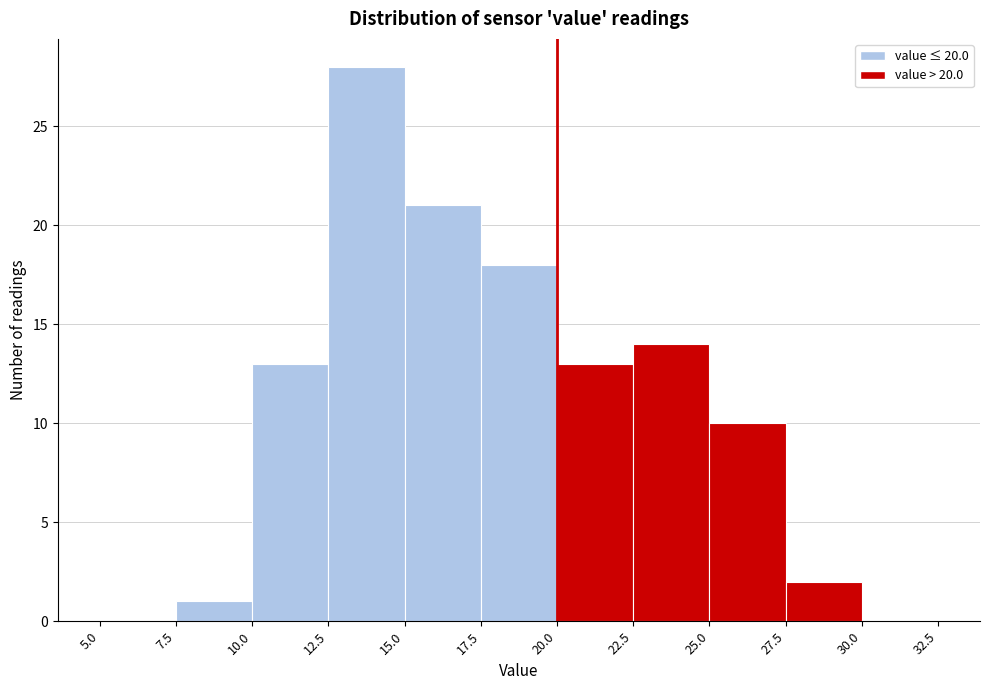

Reading left to right, list every bar in this chart as the range it spans on the x-axis followed by its height. The values are not printed on the chart, so give them approximately, as read against the axis.

5.0 to 7.5: 0
7.5 to 10.0: 1
10.0 to 12.5: 13
12.5 to 15.0: 28
15.0 to 17.5: 21
17.5 to 20.0: 18
20.0 to 22.5: 13
22.5 to 25.0: 14
25.0 to 27.5: 10
27.5 to 30.0: 2
30.0 to 32.5: 0